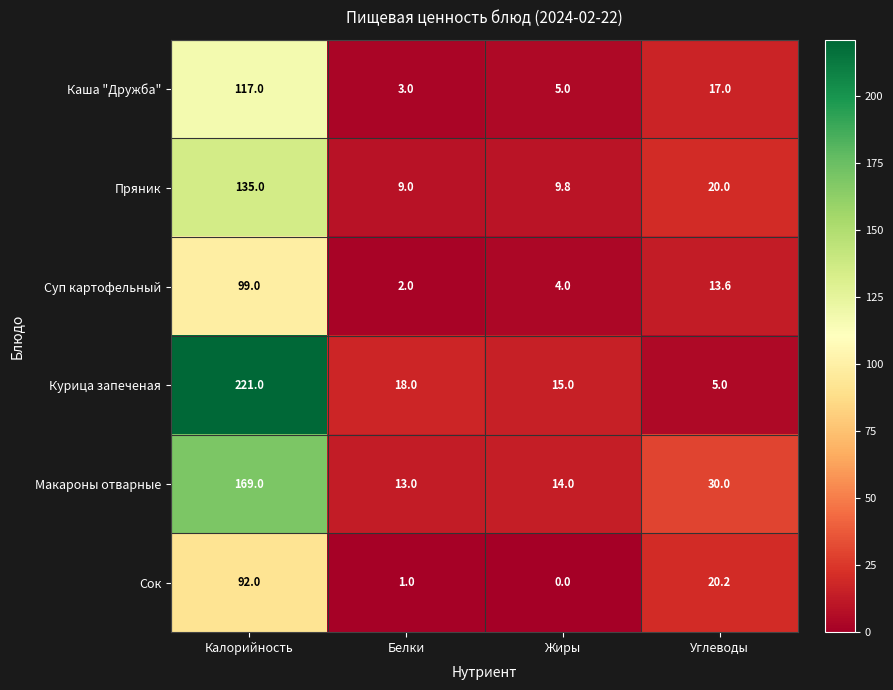

True or false: Пряник has a value of 135.0 at Калорийность.

True